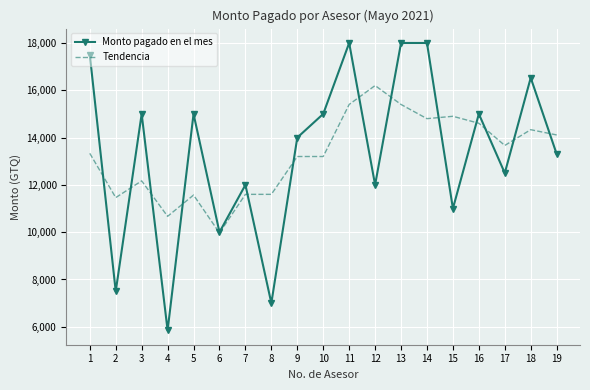

What is the sum of all Monto pagado en el mes values?

253183.9